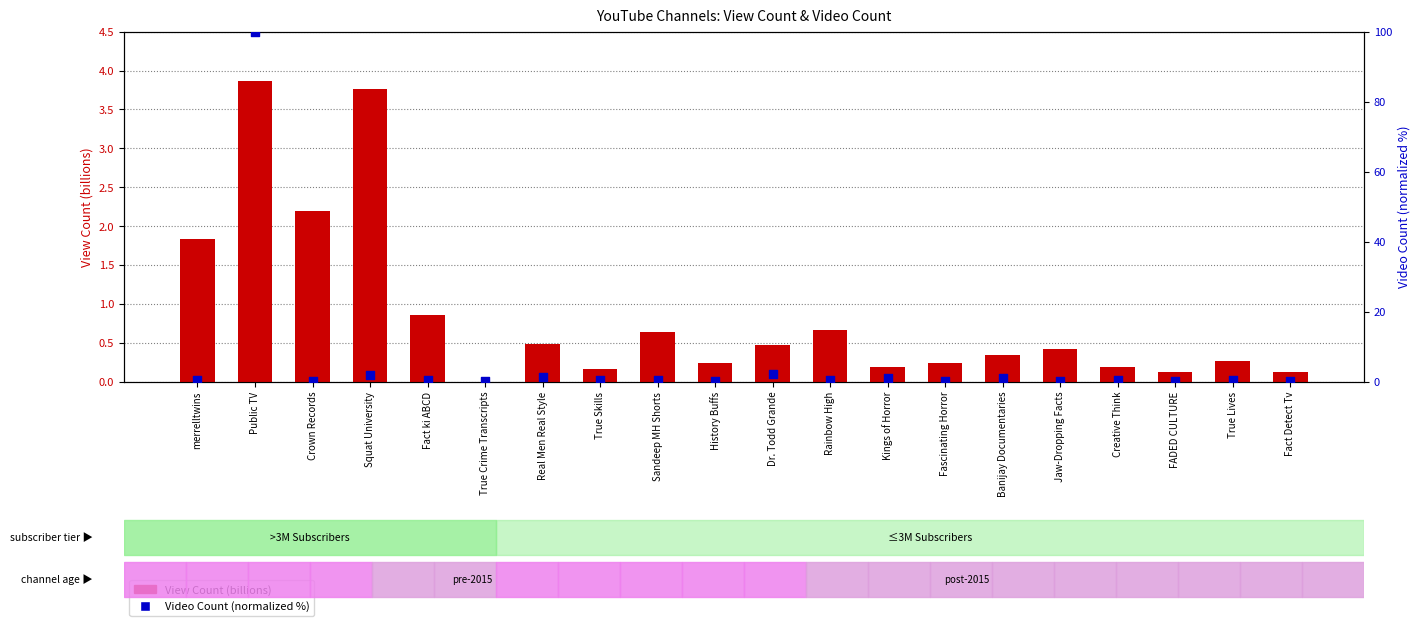

Which series contains the highest Y value?

Video Count (normalized %)